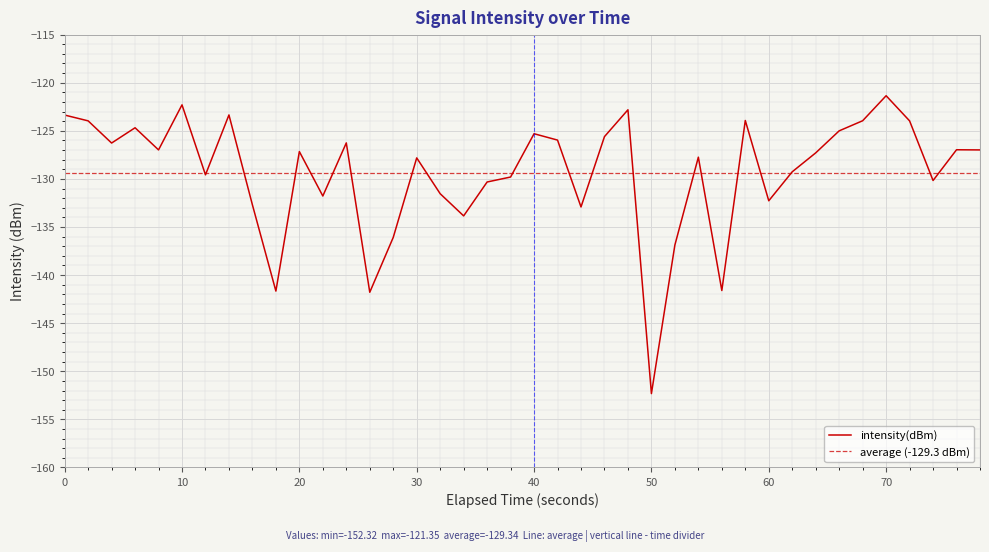

Which category has the highest value in the intensity(dBm) series?

70